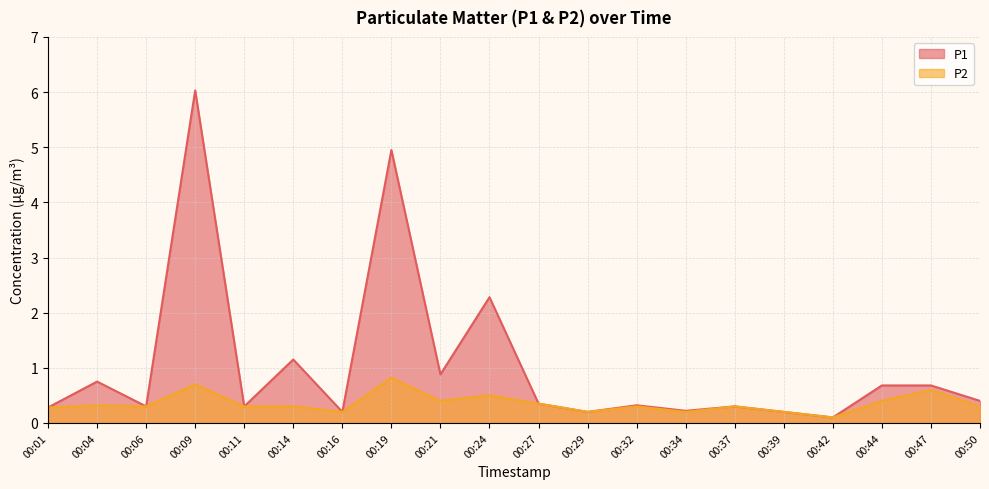

True or false: P2 and P1 cross at least once.

False